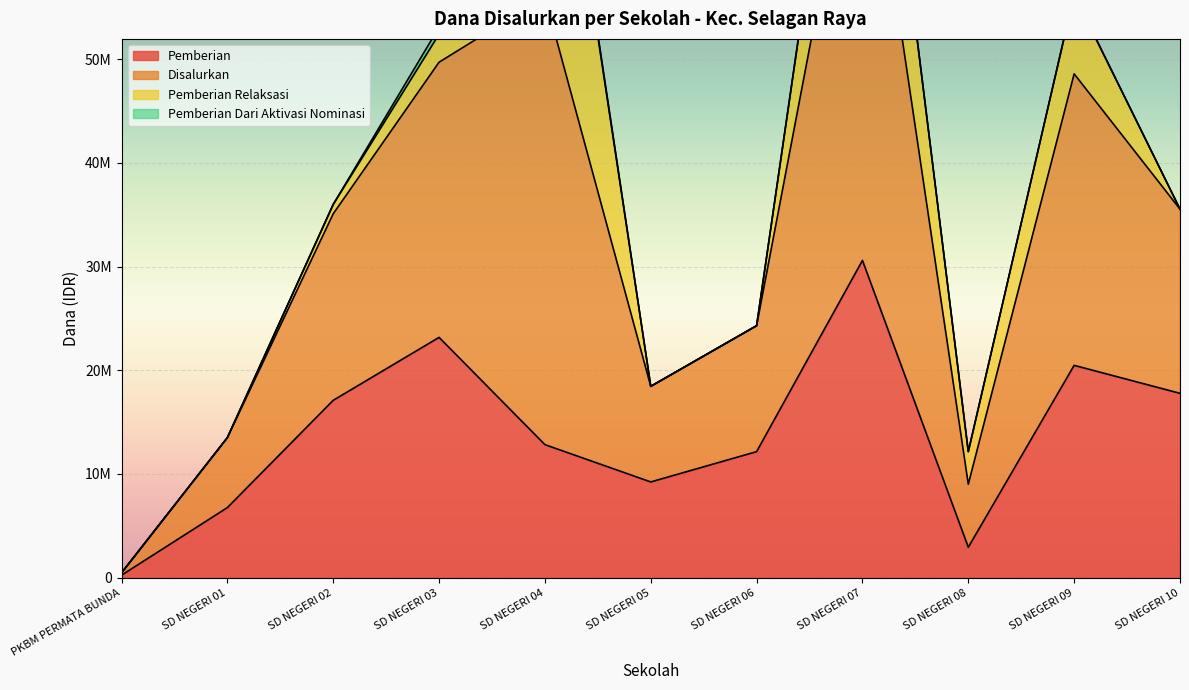

At which category does Disalurkan reach its first local peak?

SD NEGERI 04